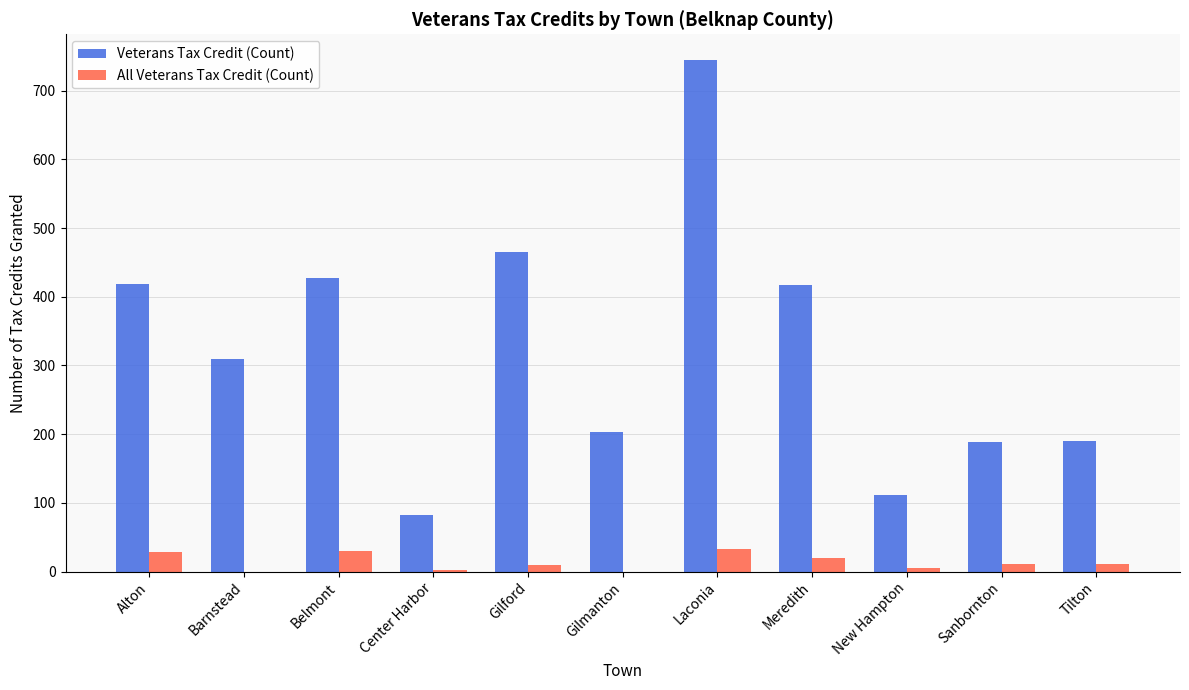

What is the sum of the All Veterans Tax Credit (Count) values at Gilford and Laconia?

43